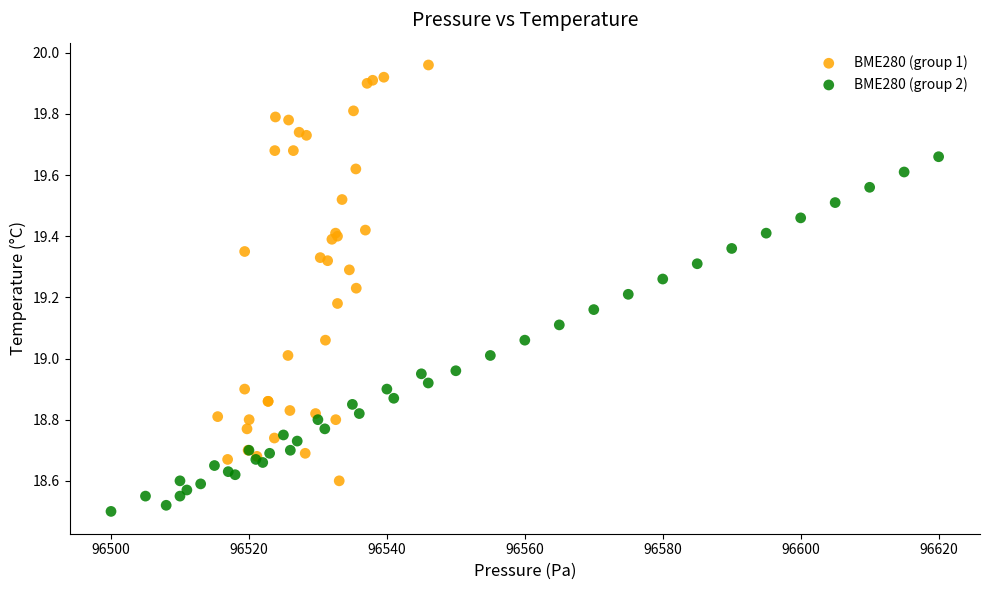

Which series has the widest spread of Y values?

BME280 (group 1)